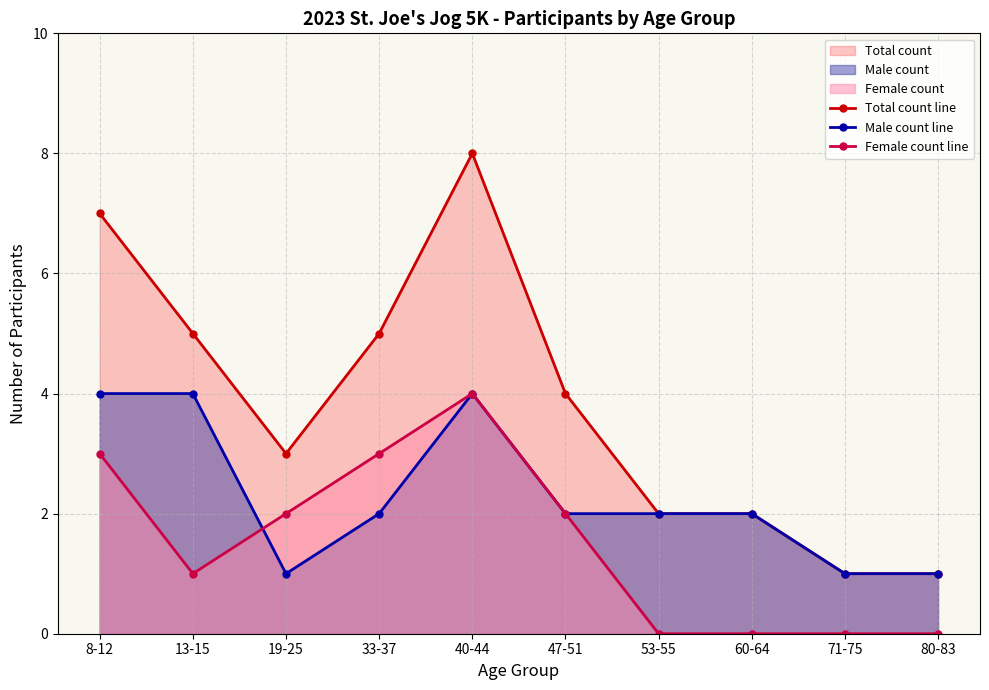

True or false: Total count line and Male count line cross at least once.

False